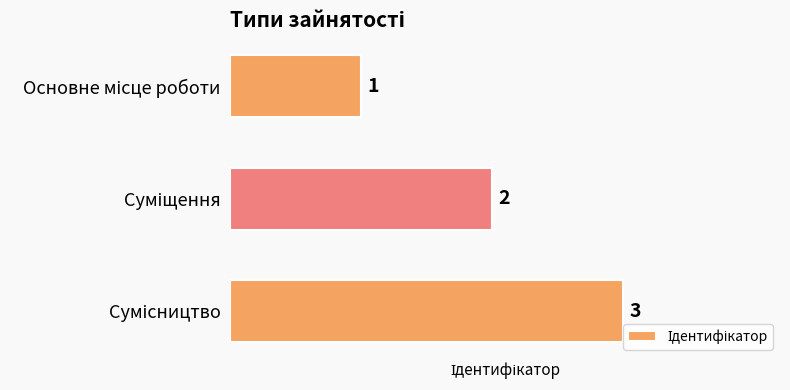

What is the sum of all values?

6